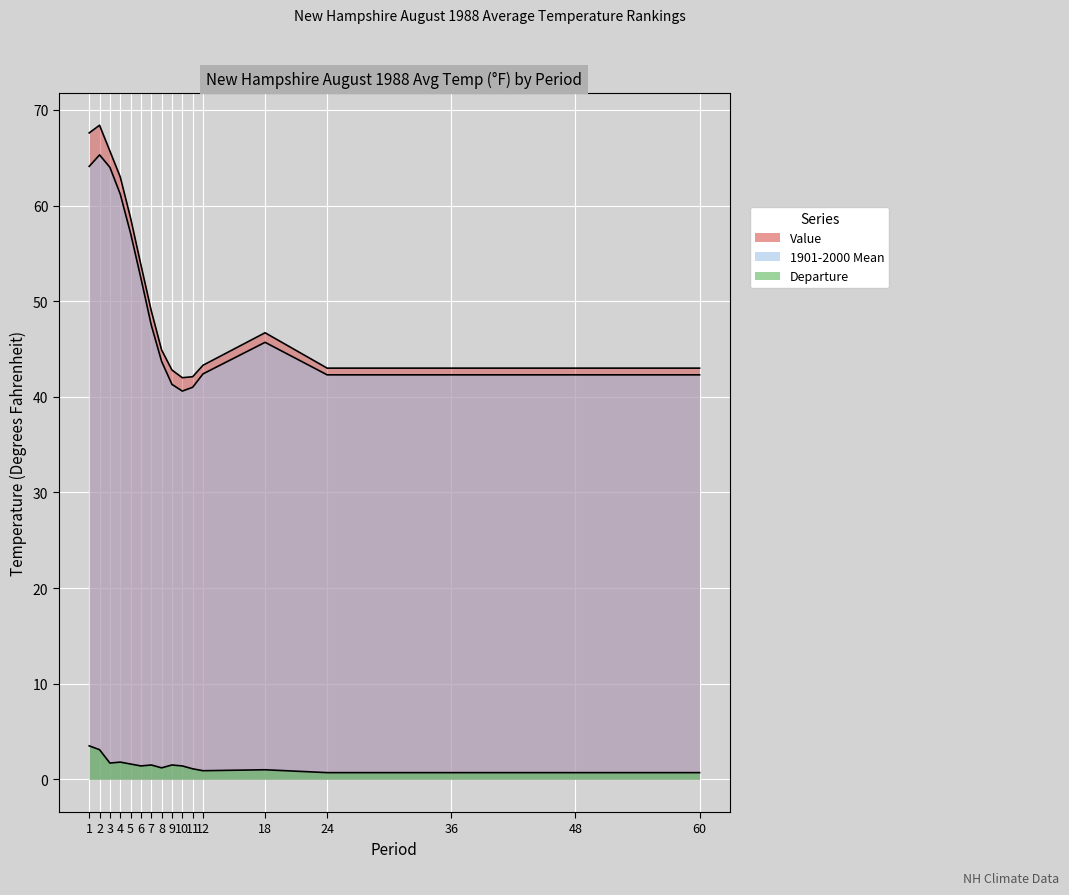

What are all the series names shown in the legend?

Value, 1901-2000 Mean, Departure